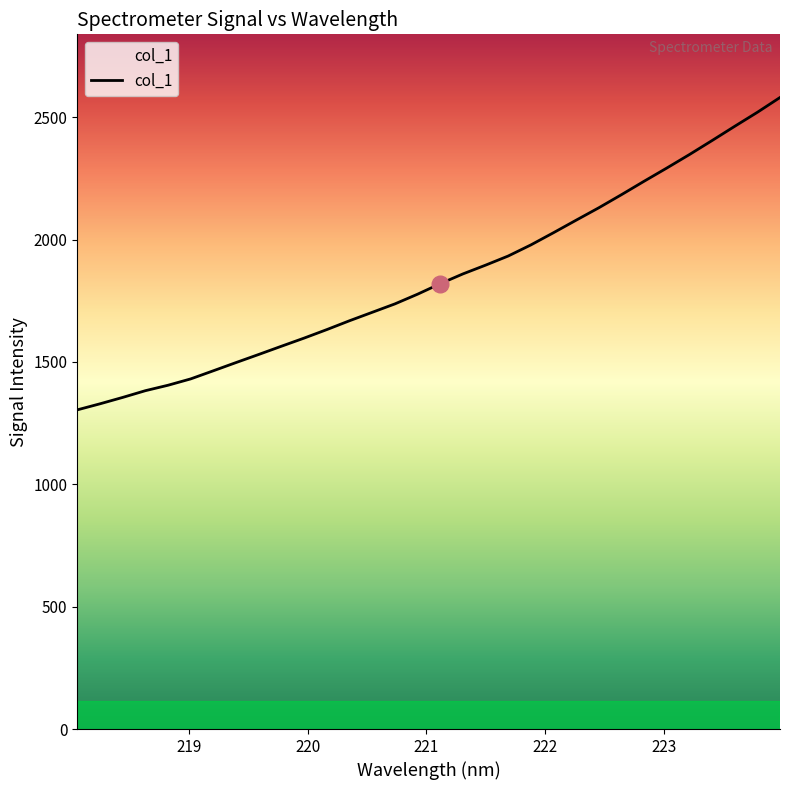

What is the smallest value displayed?

1304.0